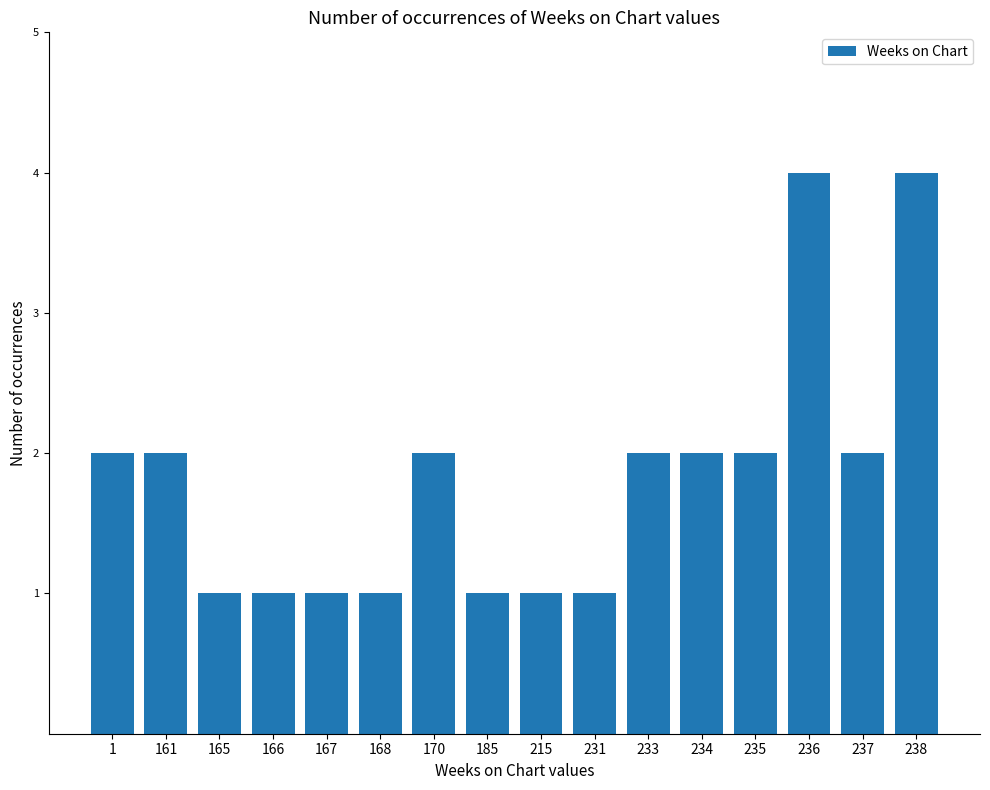

What is the maximum value shown in the chart?

4